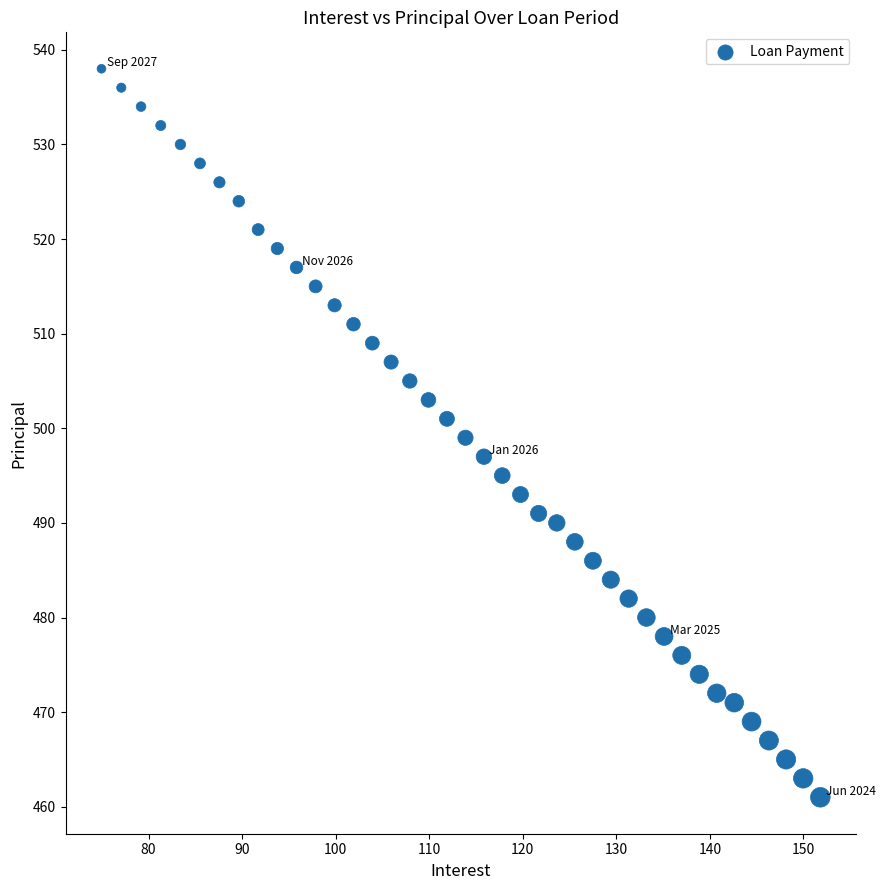

What is the range of Y values (max minus min)?

77